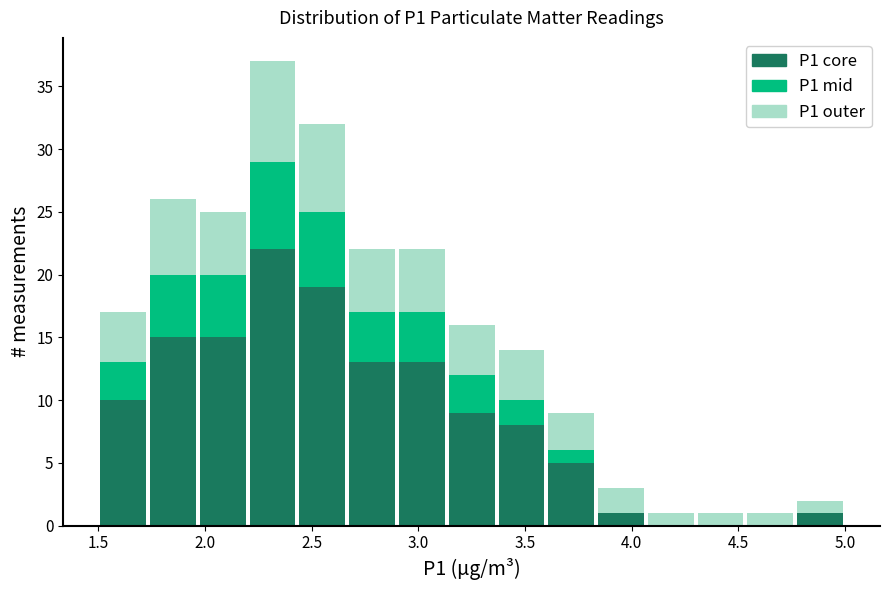

Reading left to right, list every stacked bar in this chart as the range it spans on the x-axis followed by its total height. Neither the bar edges nor the heights are printed on the chart, so give them approximately, as read against the axes.

1.50 to 1.75: 17
1.75 to 1.95: 26
1.95 to 2.20: 25
2.20 to 2.45: 37
2.45 to 2.65: 32
2.65 to 2.90: 22
2.90 to 3.15: 22
3.15 to 3.35: 16
3.35 to 3.60: 14
3.60 to 3.85: 9
3.85 to 4.05: 3
4.05 to 4.30: 1
4.30 to 4.55: 1
4.55 to 4.75: 1
4.75 to 5.00: 2